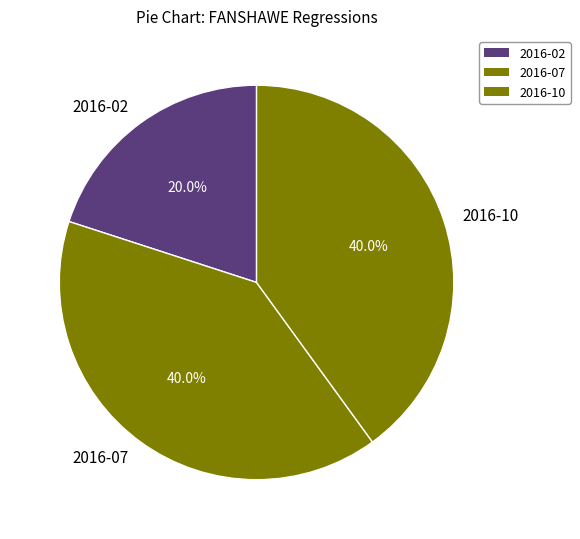

Does 2016-07 account for over 50% of the chart?

No